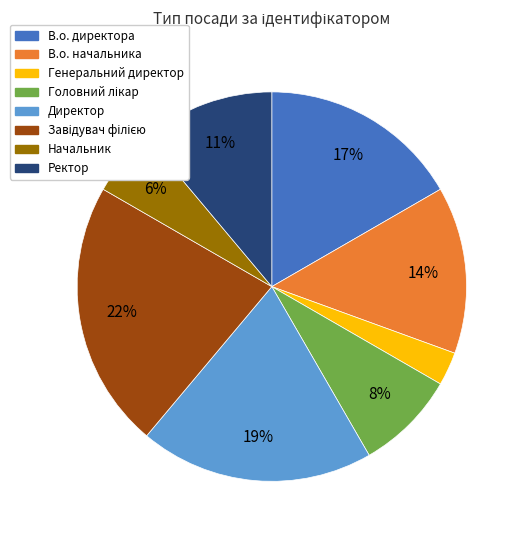

True or false: Ректор accounts for 4% of the total.

False